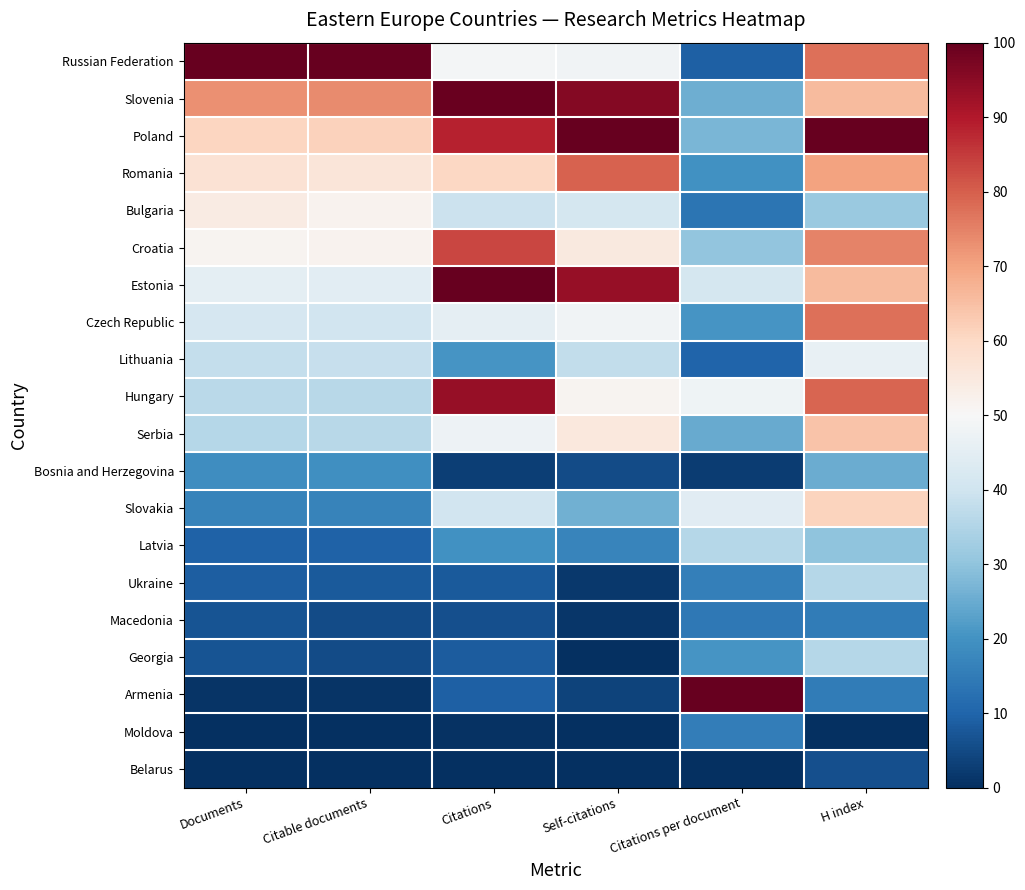

At which category is the sum across all series the highest?

H index